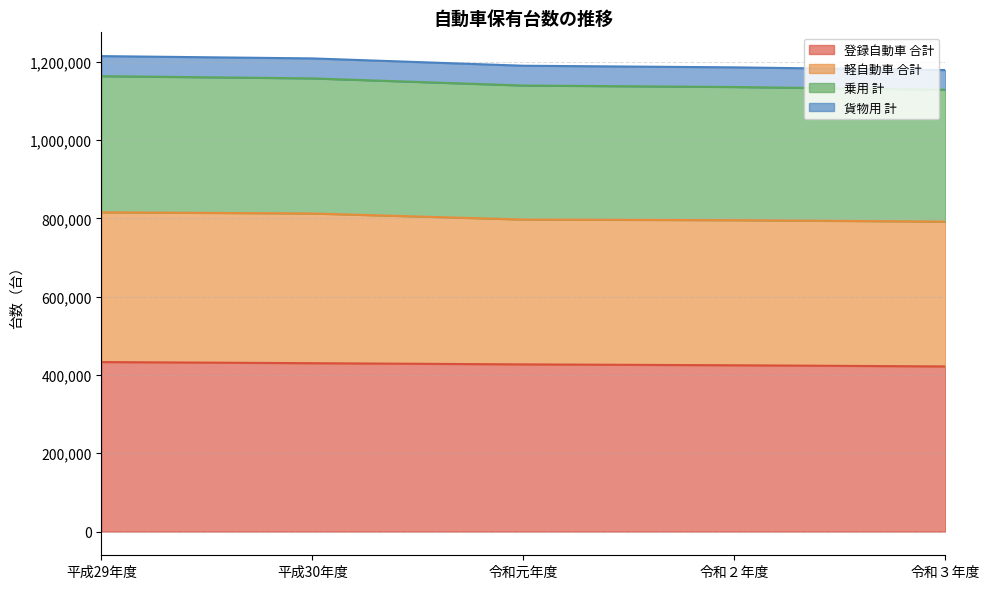

What is the difference between the highest and lowest values at 令和２年度?

370540